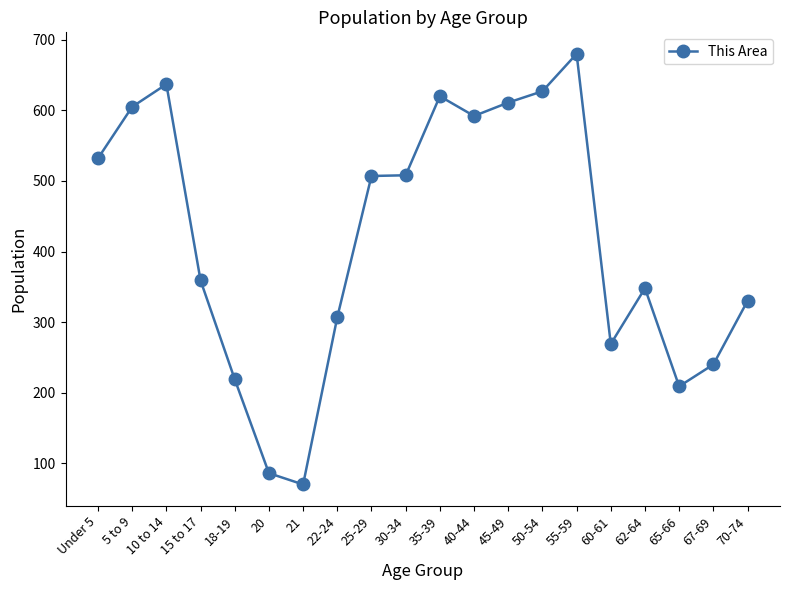

What is the greatest value displayed?

680